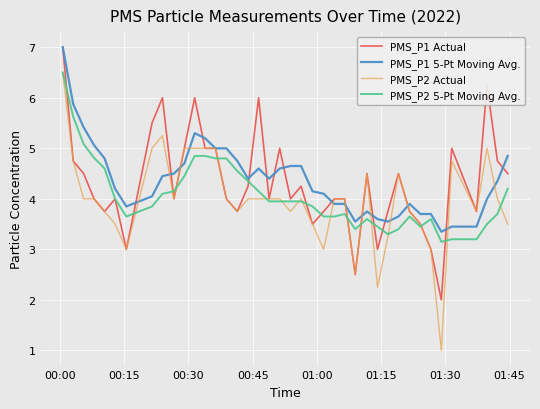

What is the maximum value shown in the chart?

7.0